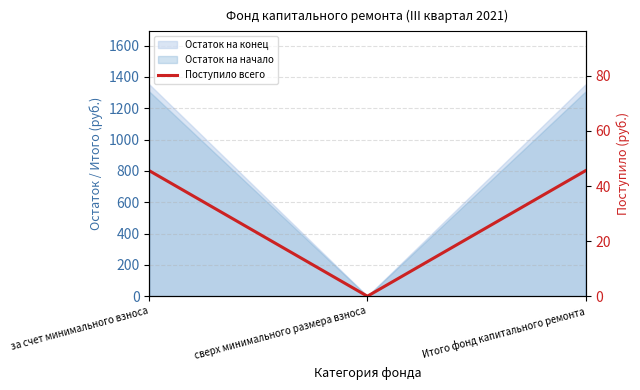

The value at за счет минимального взноса is 68.1. True or false?

False